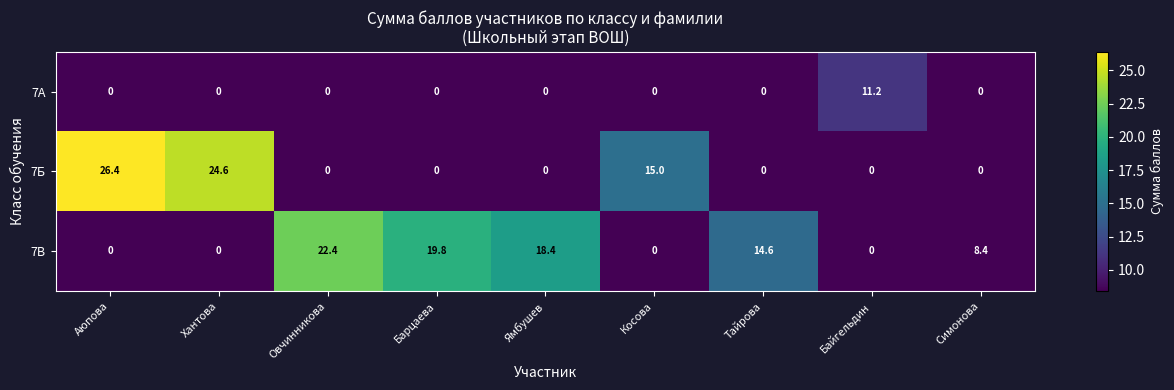

At which label does 7В reach its peak?

Овчинникова